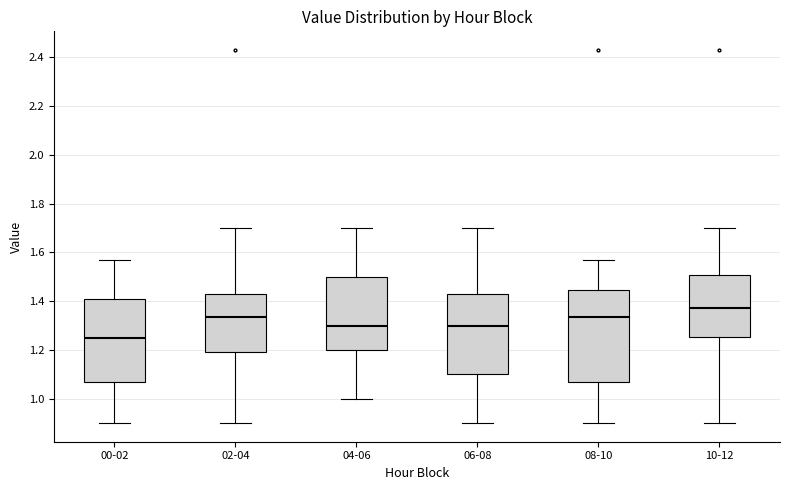

Reading left to right, transcribe this box plot: for each box, give where its median line is, the range the box spans, and where its two whiskers end, as read against the y-axis. The values are not printed on the chart, so give them approximately, as read against the axis.

00-02: median 1.26, box 1.08 to 1.40, whiskers 0.90 to 1.58
02-04: median 1.34, box 1.20 to 1.44, whiskers 0.90 to 1.70
04-06: median 1.30, box 1.20 to 1.50, whiskers 1.00 to 1.70
06-08: median 1.30, box 1.10 to 1.44, whiskers 0.90 to 1.70
08-10: median 1.34, box 1.08 to 1.44, whiskers 0.90 to 1.58
10-12: median 1.38, box 1.26 to 1.50, whiskers 0.90 to 1.70